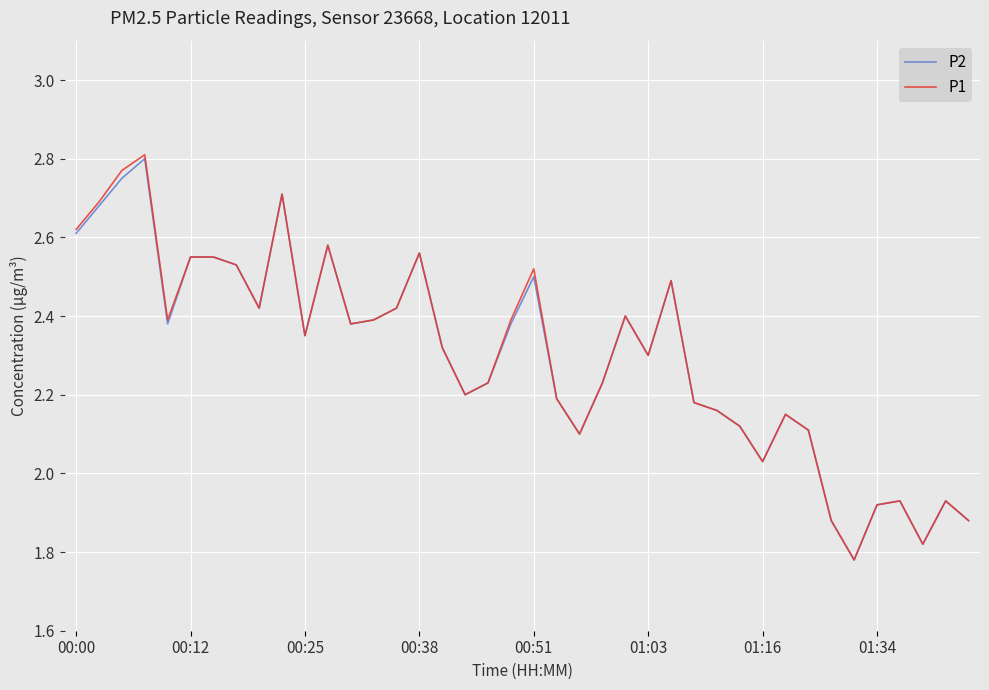

At how many categories does at least one series exceed 2?

33